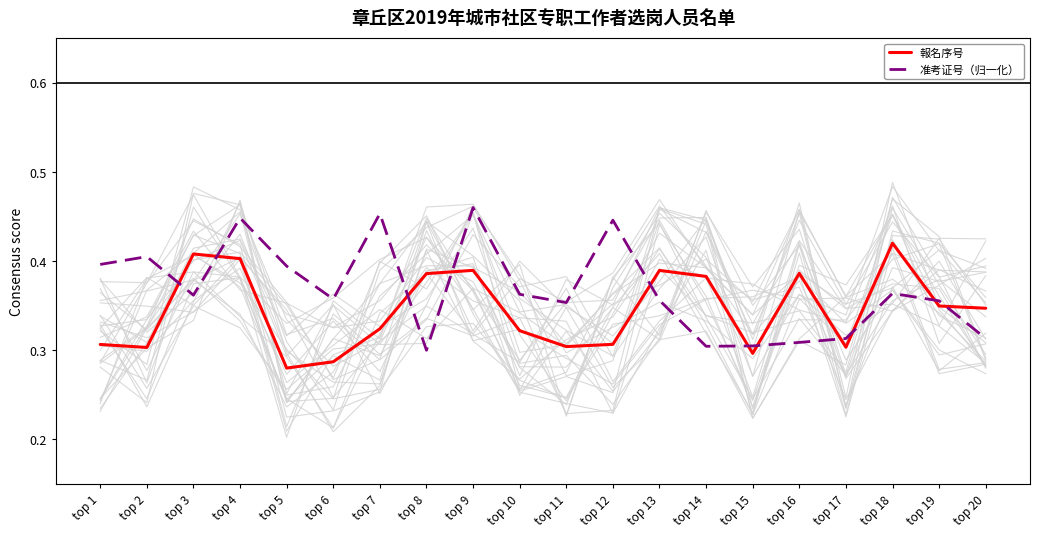

True or false: 准考证号（归一化） has a value of 0.1 at top 12.

False